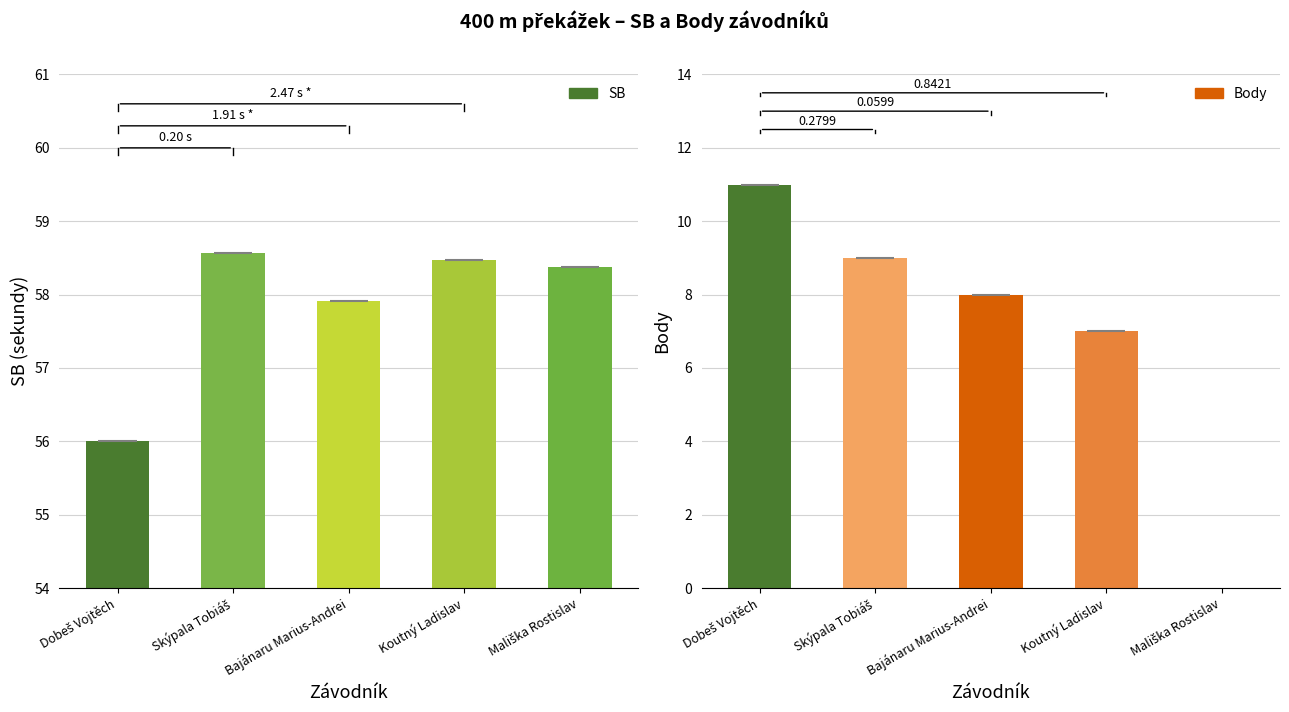

The value of SB at Skýpala Tobiáš is 58.6. True or false?

True